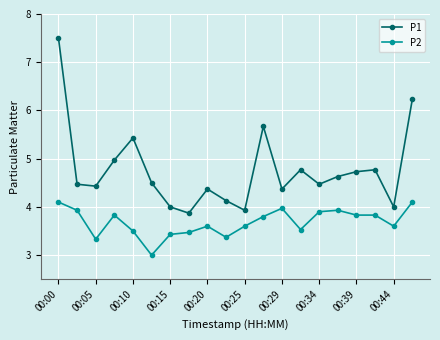

Which series has the largest range (max minus min)?

P1